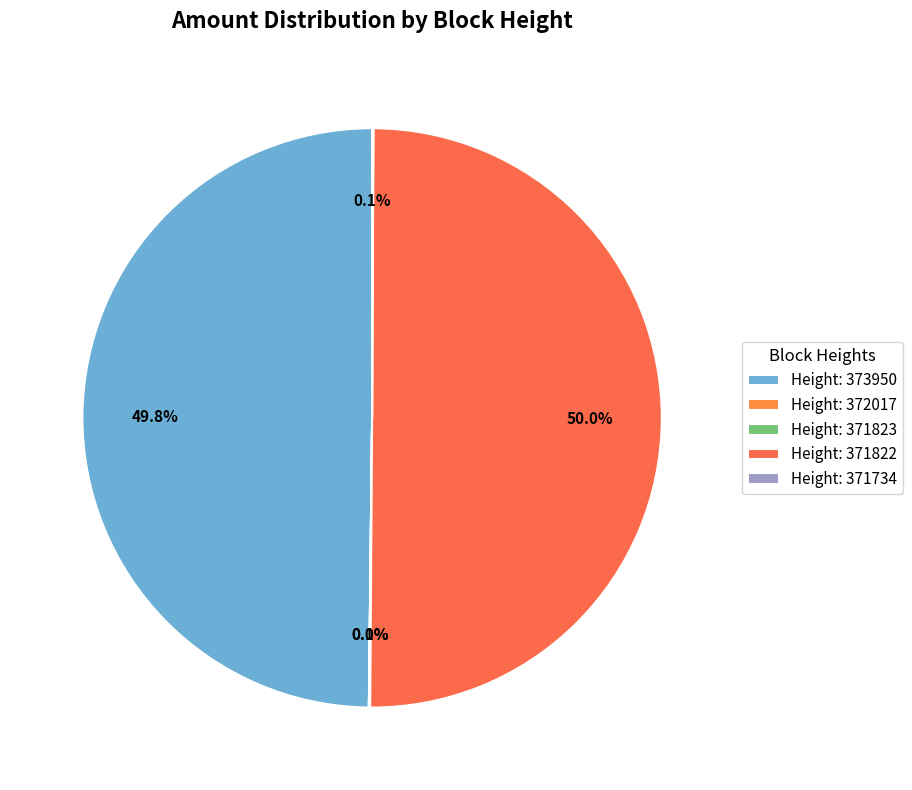

Which category has the biggest portion of the pie?

371822